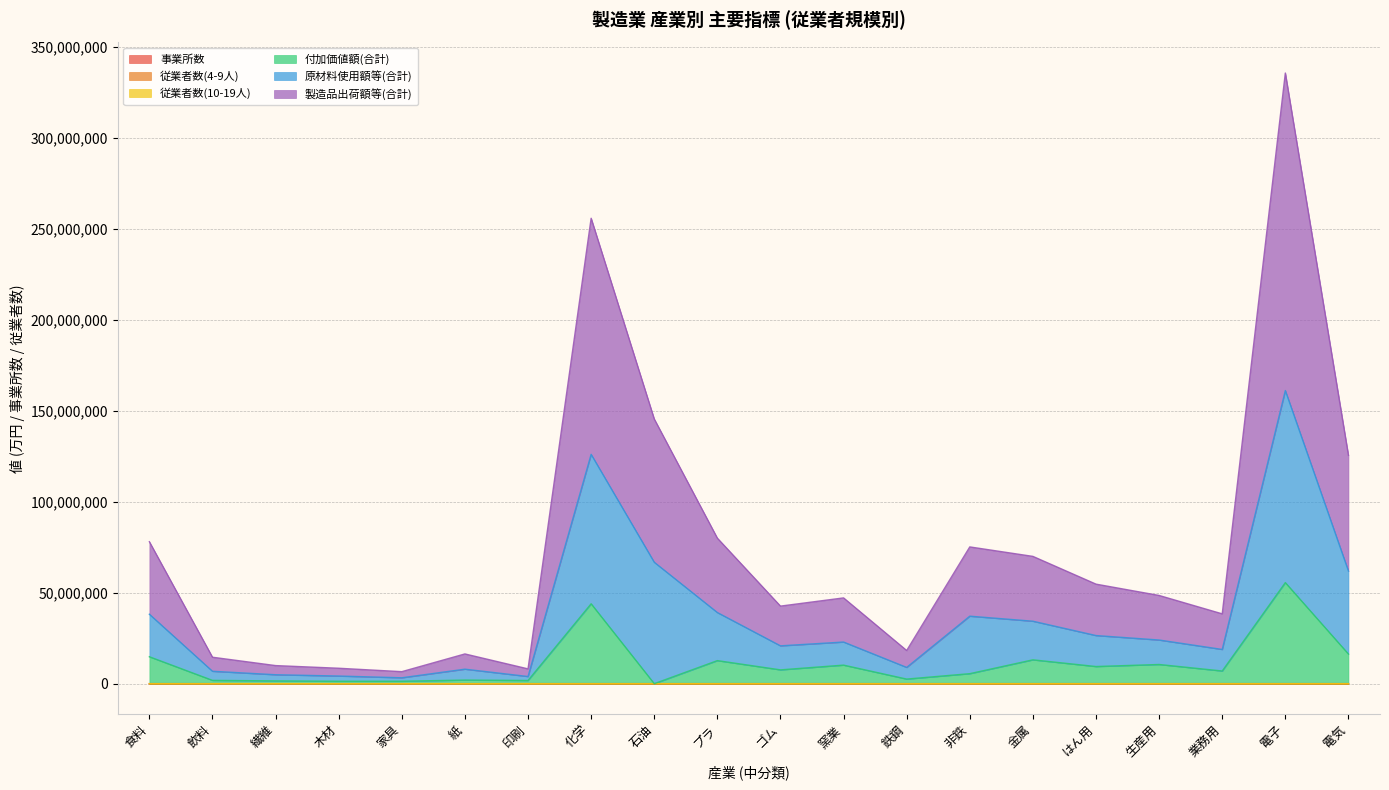

True or false: 原材料使用額等(合計) and 事業所数 intersect in this chart.

False